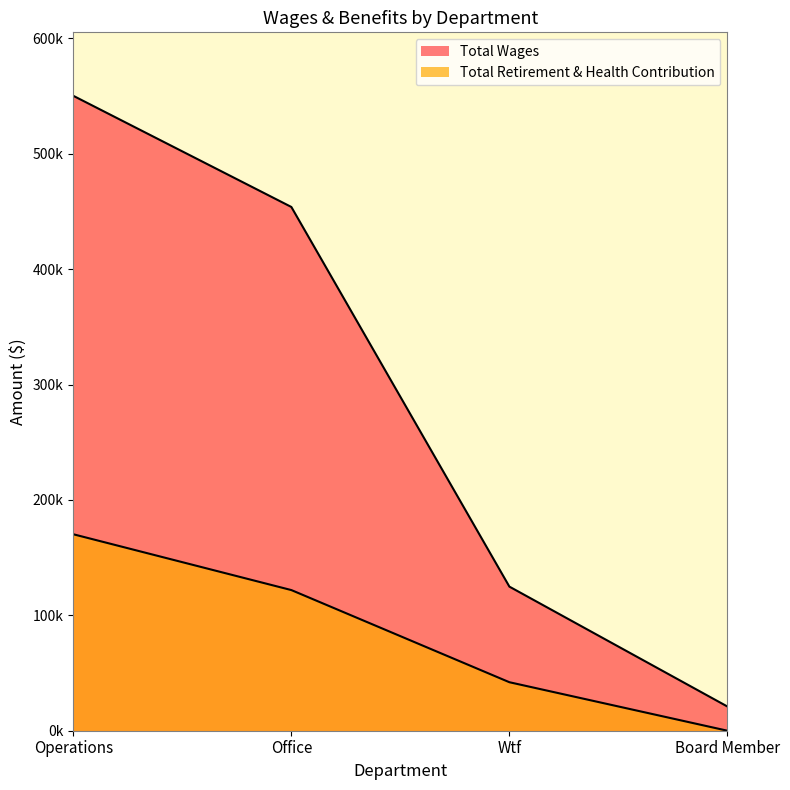

What is the difference between the highest and lowest values at Wtf?

82831